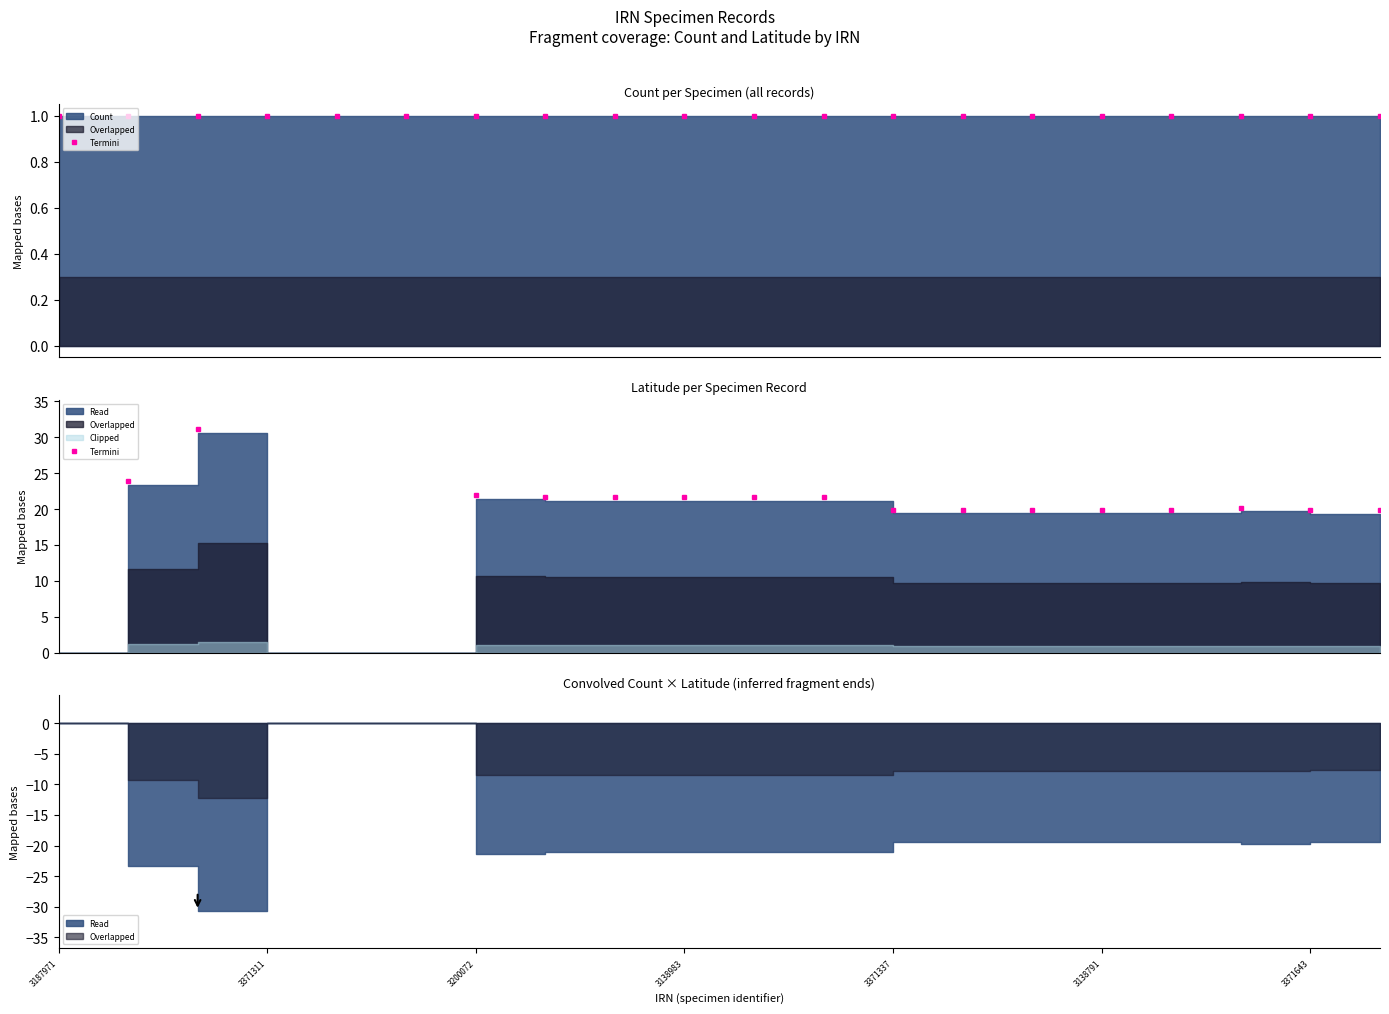

At which label does Latitude first exceed 19?

3199548